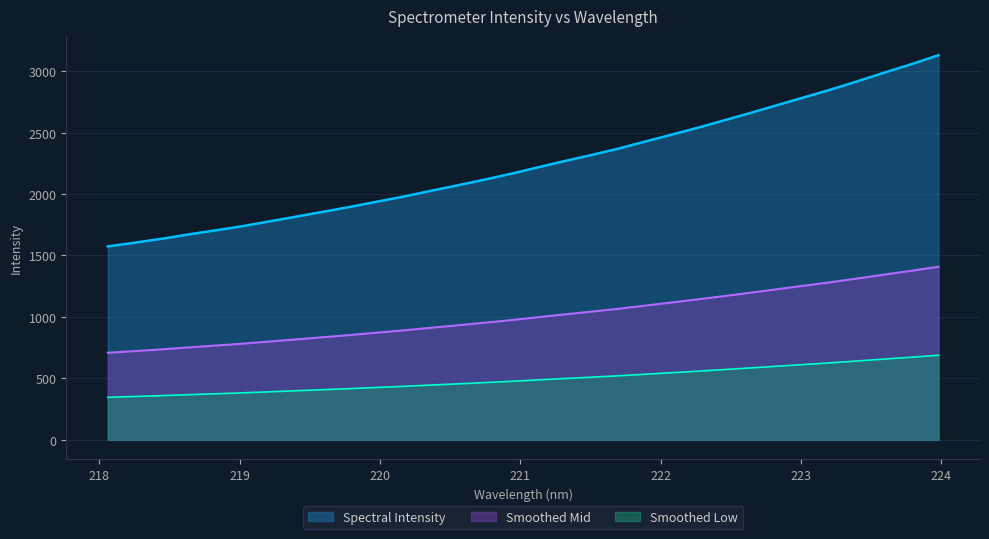

The value at 219.0156 is 473.6. True or false?

False